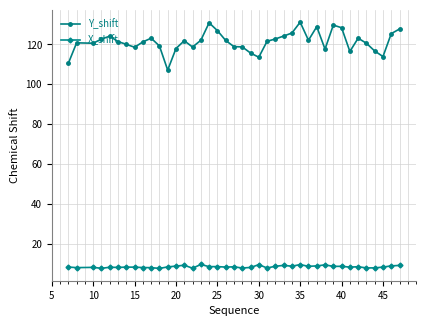

Which series has the largest total across all categories?

Y_shift